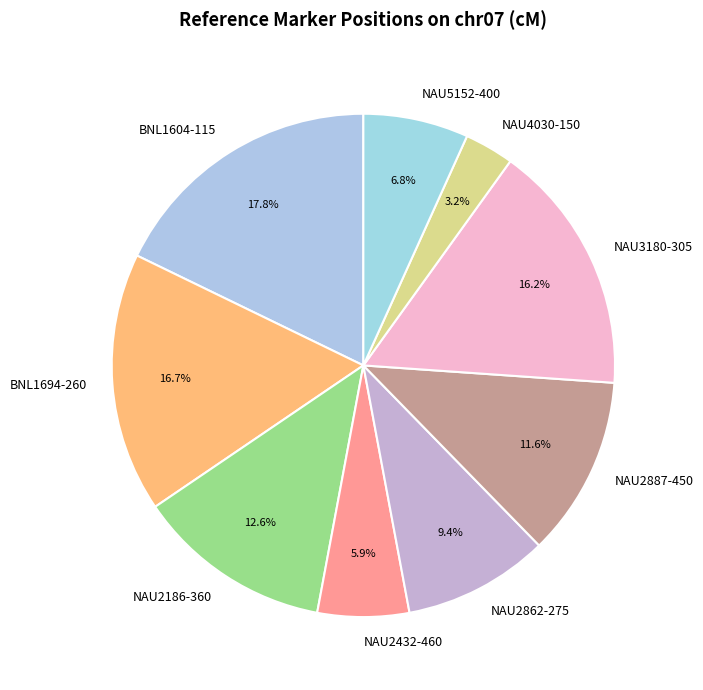

What percentage is the NAU5152-400 slice, to the nearest percent?

7%